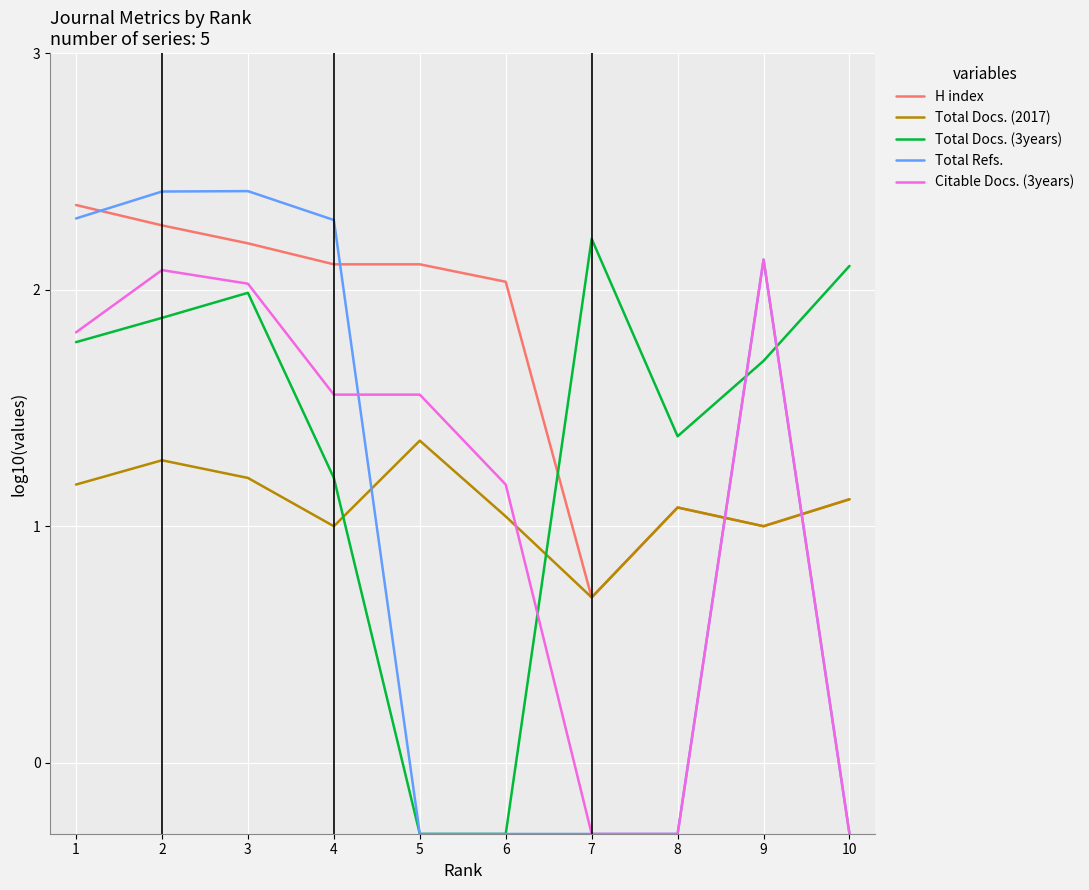

Which series ends up on top after the final intersection of Total Docs. (3years) and Citable Docs. (3years)?

Total Docs. (3years)